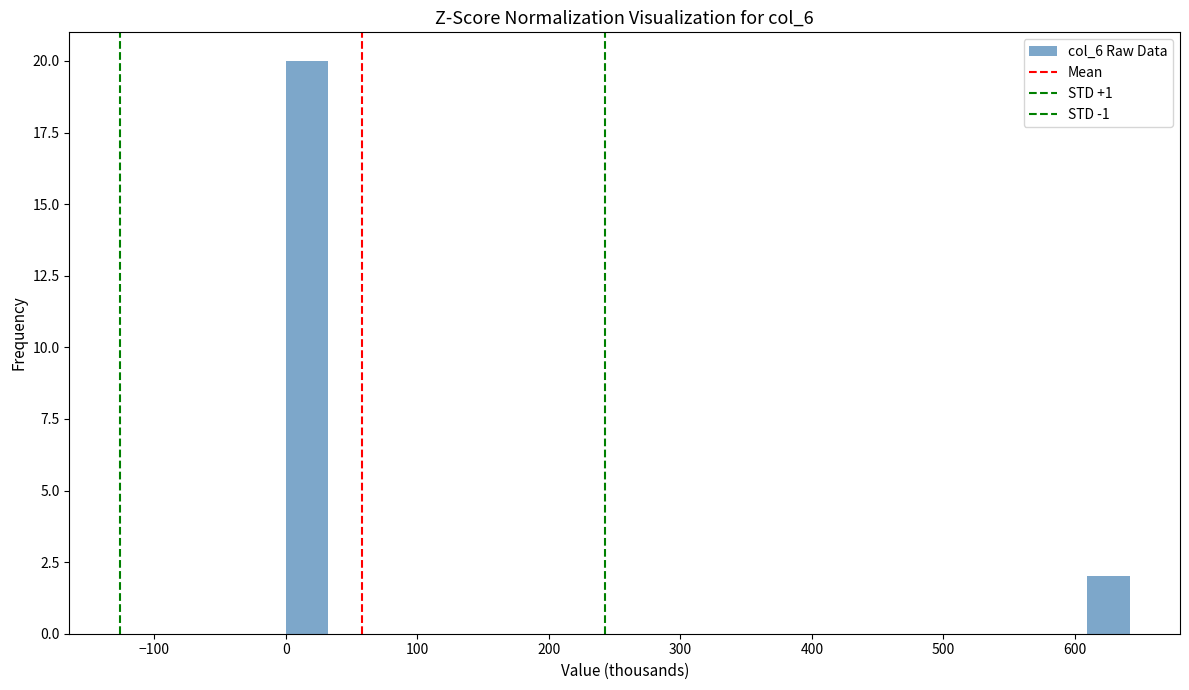

Read against the x-axis, roughly where is the centre of the tallest bar?

20